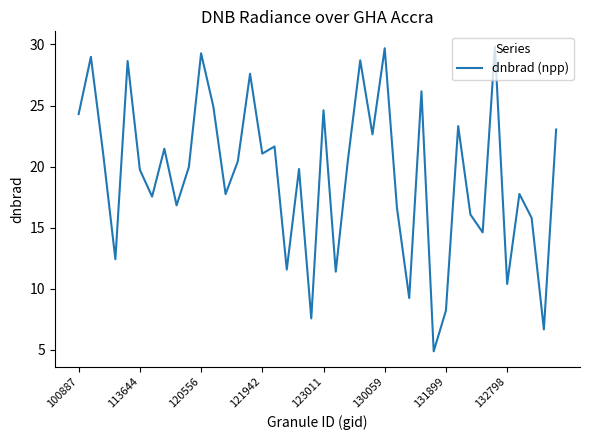

What is the difference between the maximum and minimum values?

25.0